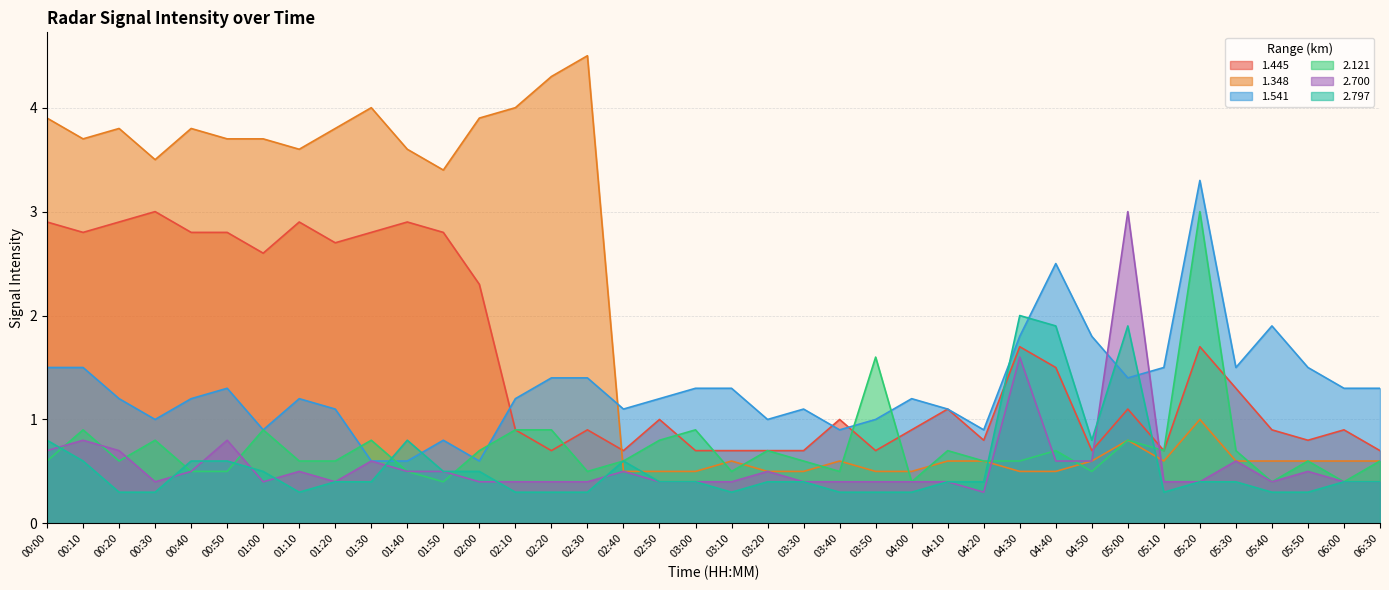

Does the chart display data point markers on the line(s)?

No